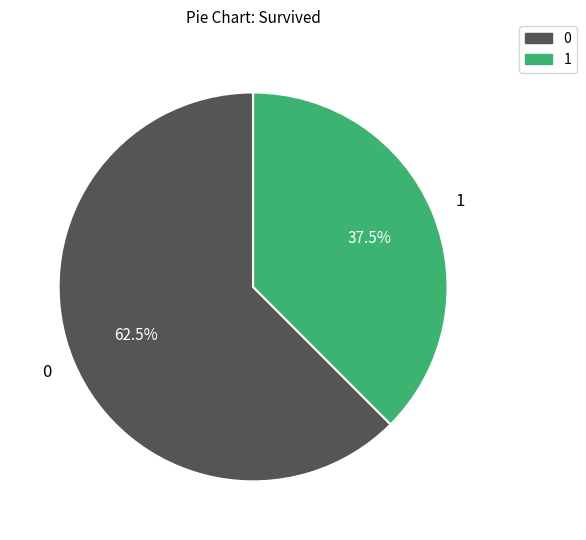

Does any single category account for the majority?

Yes